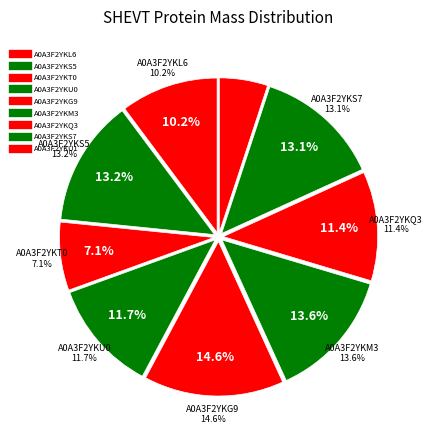

What is the total percentage of A0A3F2YKM3 and A0A3F2YKU1?

18.6%